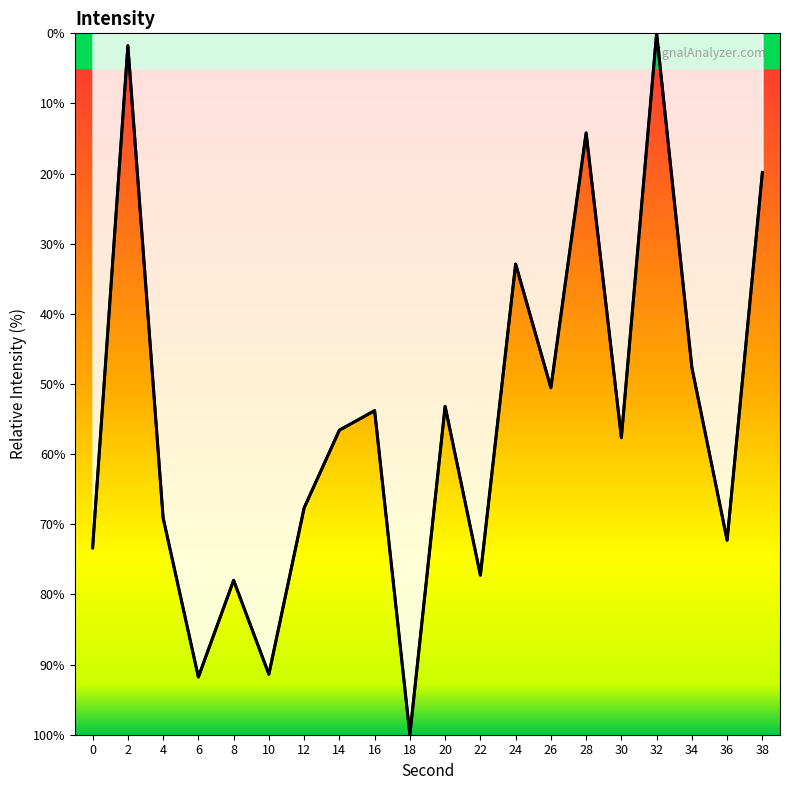

At which category does the data reach its first local valley?

2